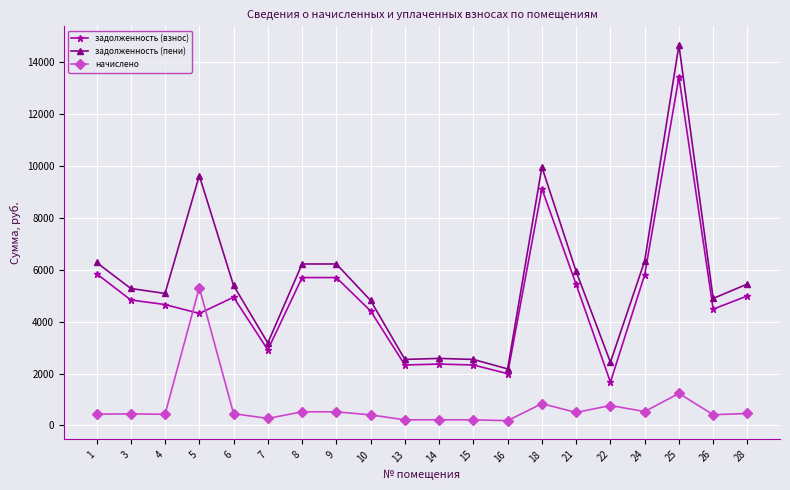

What is the difference between the highest and lowest values at 18?

9119.9